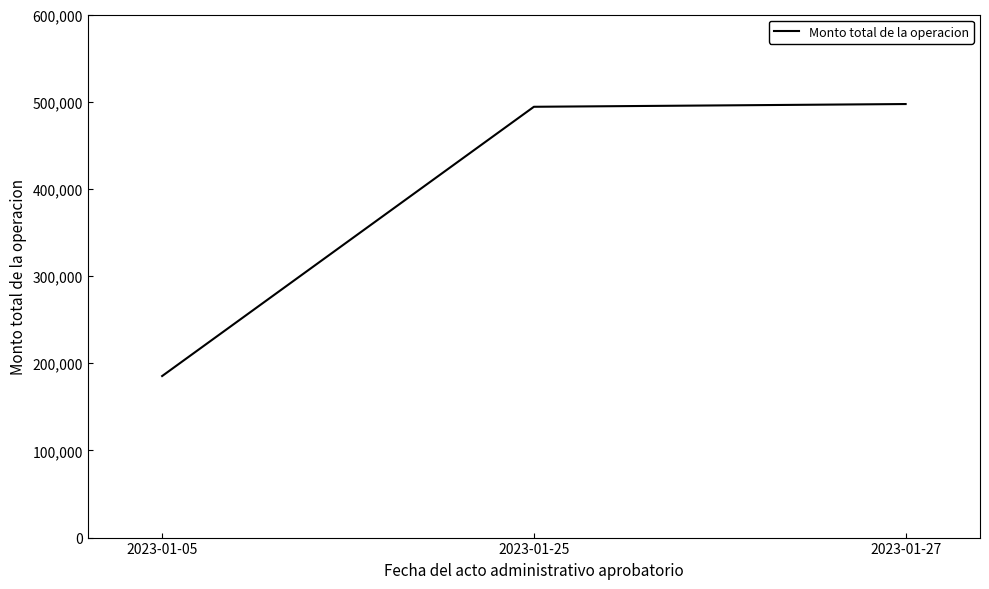

What is the difference between the maximum and minimum values?

311990